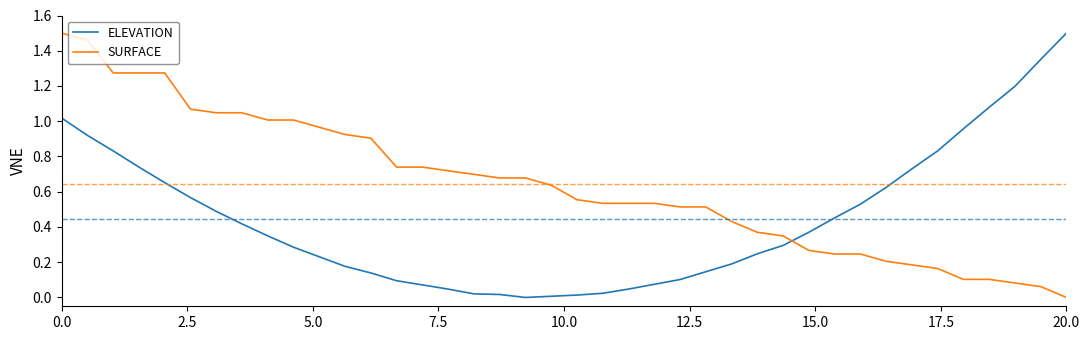

What are all the series names shown in the legend?

ELEVATION, SURFACE